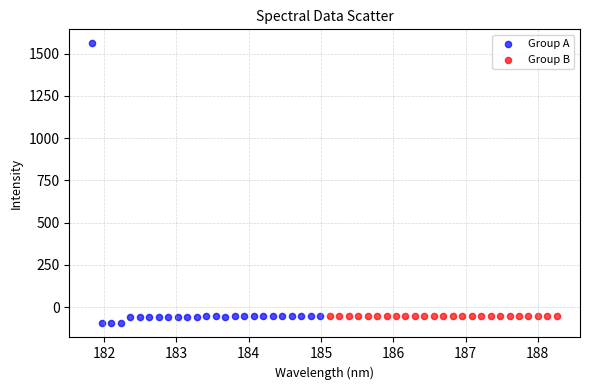

Which series has the largest Y range (max minus min)?

Group A